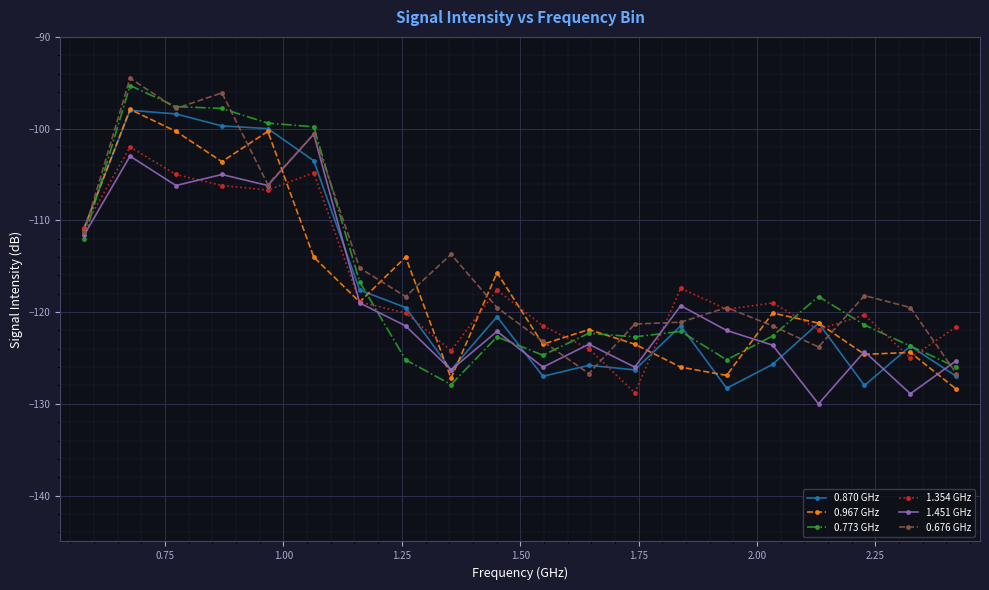

What is the value of the 0.676 GHz point at the 16th from the left?

-121.5